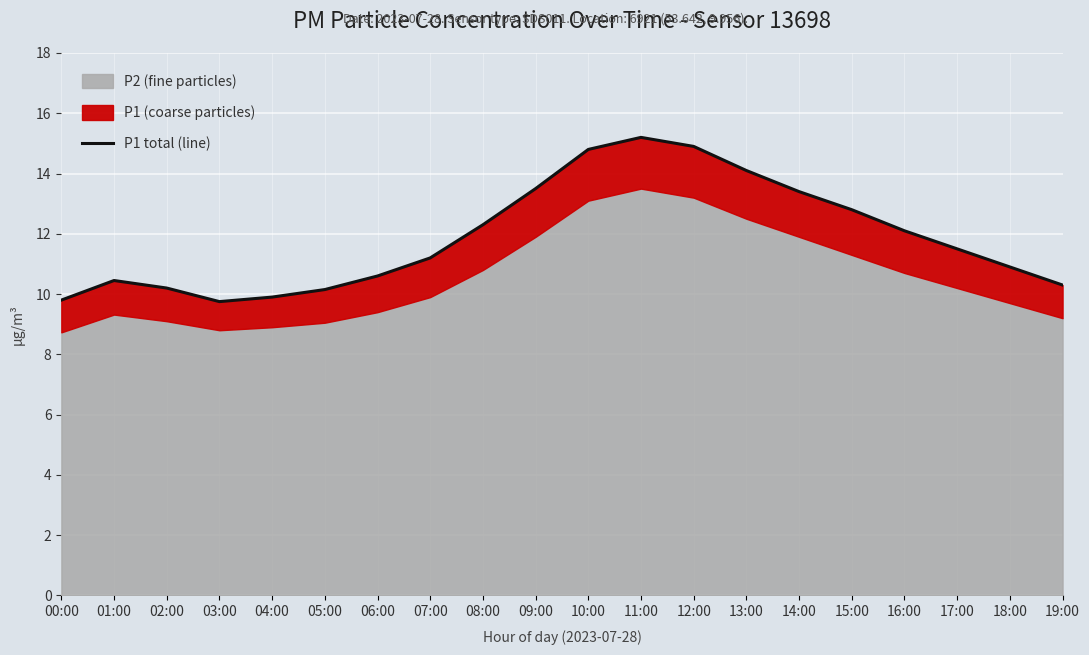

What is the difference between the second highest and minimum values?

5.2